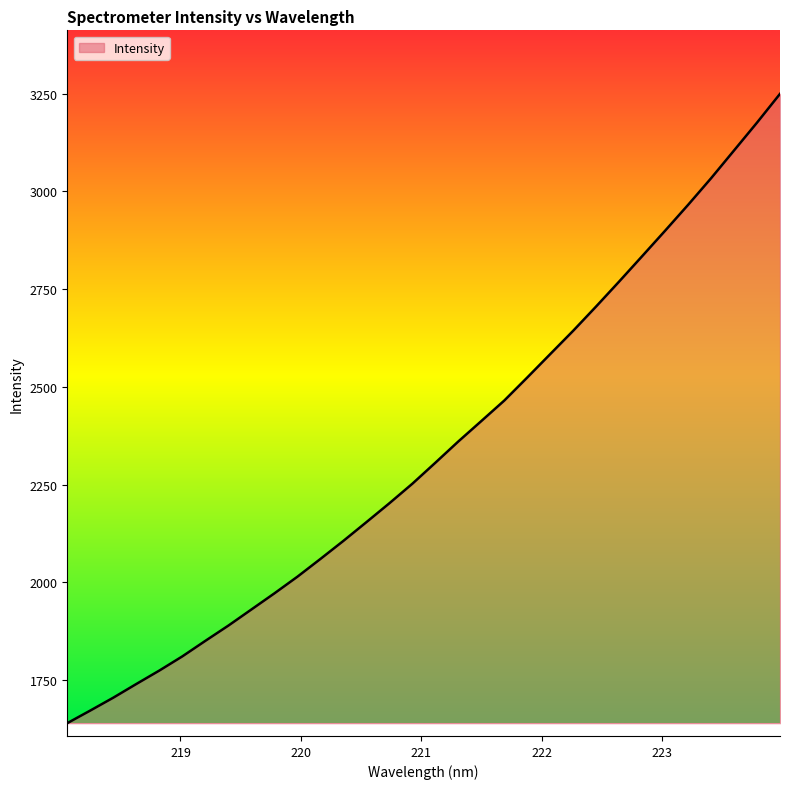

What is the difference between the maximum and minimum values?

1609.7